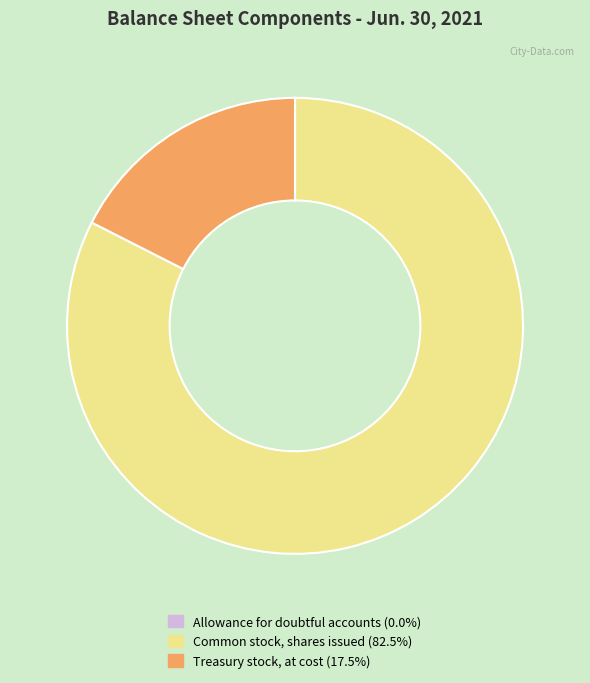

Does Treasury stock, at cost represent more than half of the total?

No